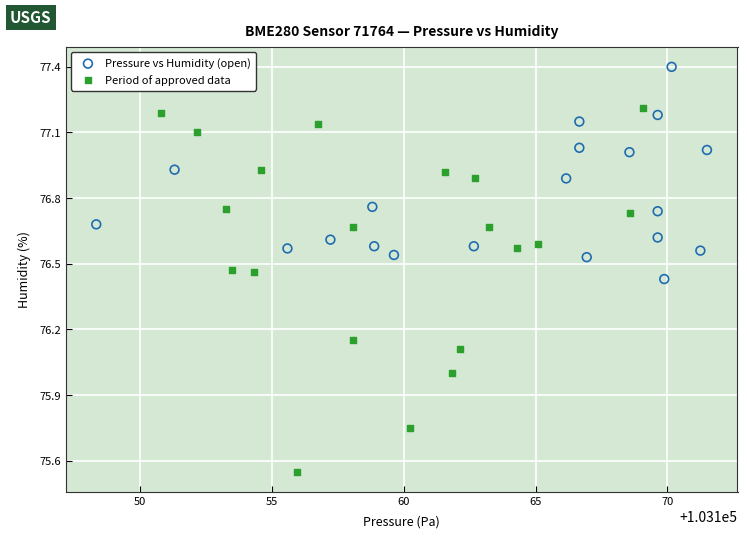

Which series reaches the minimum Y coordinate?

Period of approved data